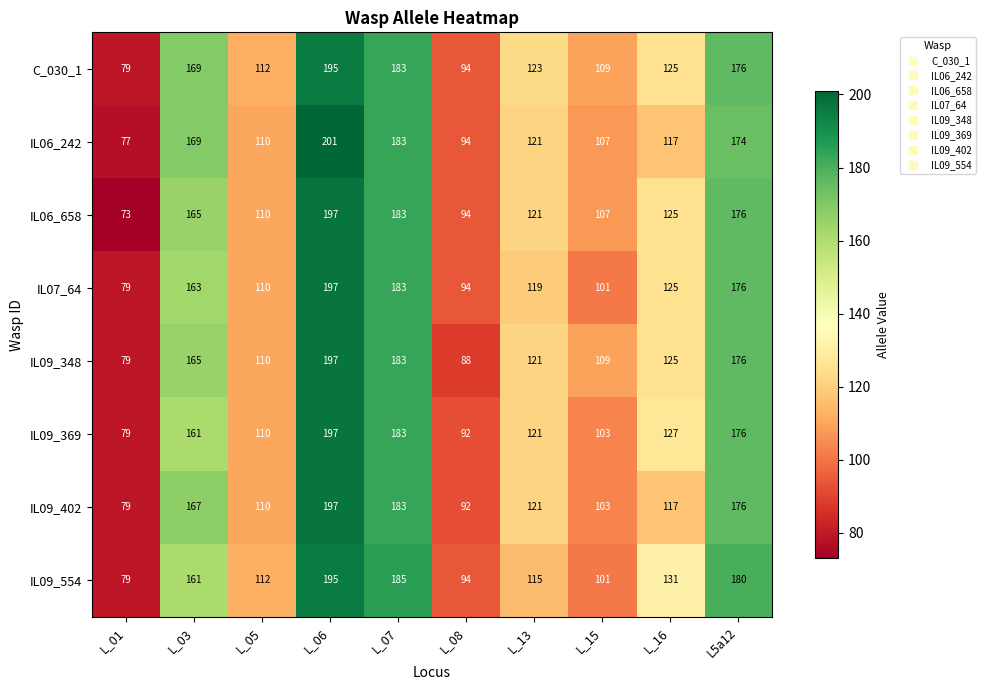

Which series has the largest total across all categories?

C_030_1